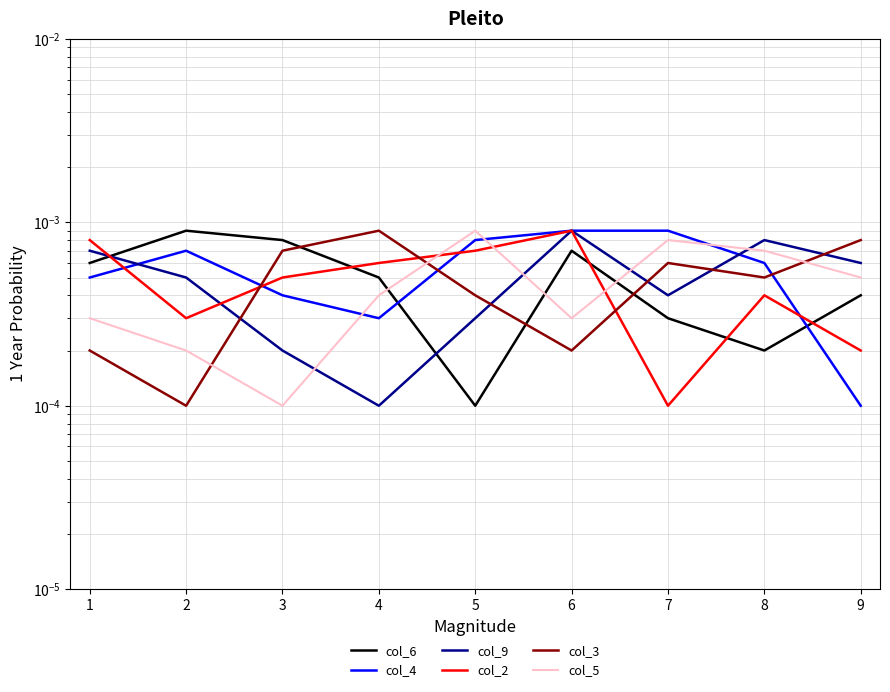

The col_3 series shows 0.0 at 3. True or false?

False